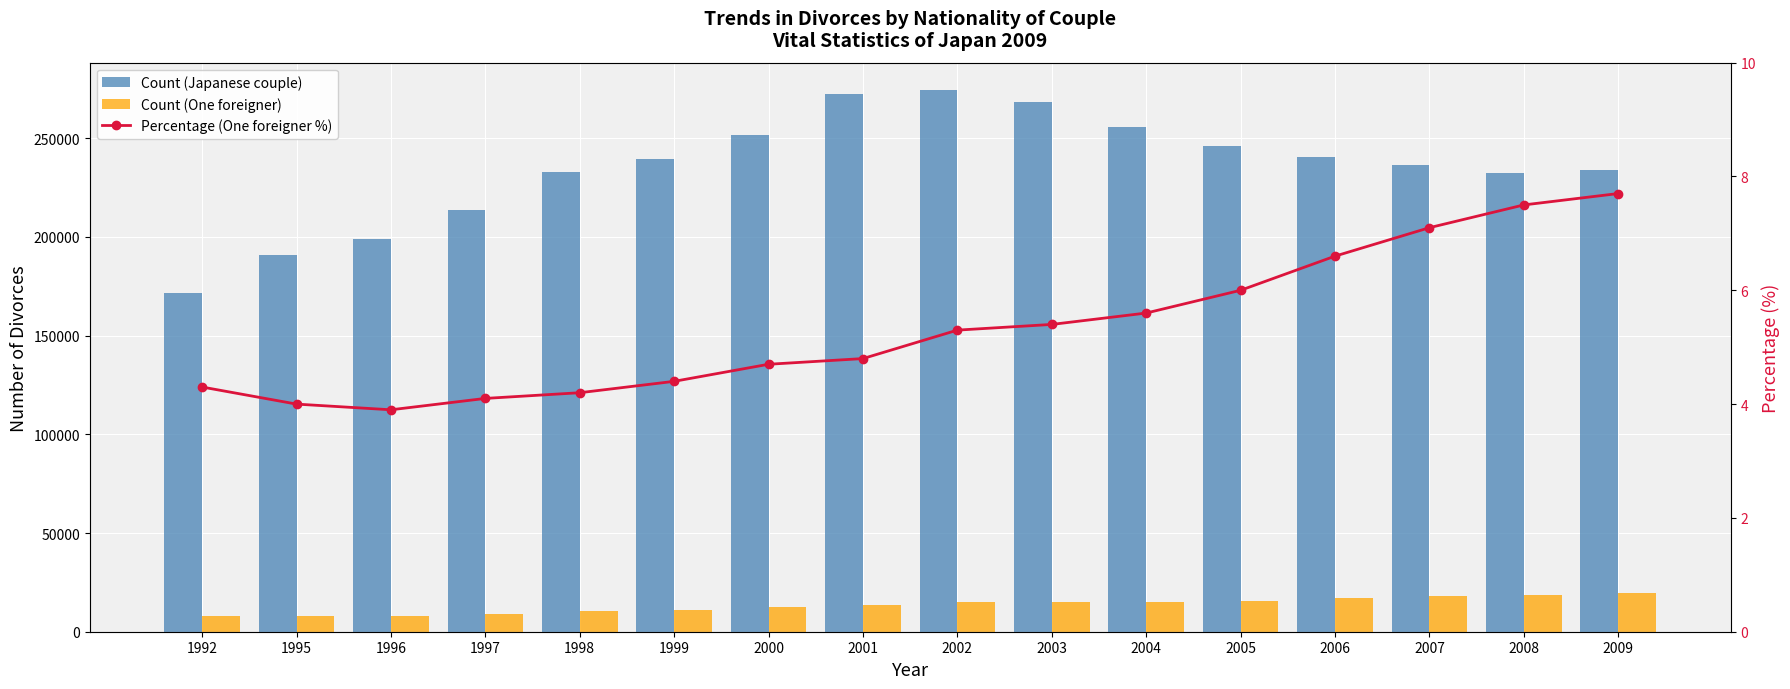

What is the value of the Percentage (One foreigner %) bar at the 10th from the left?

5.4